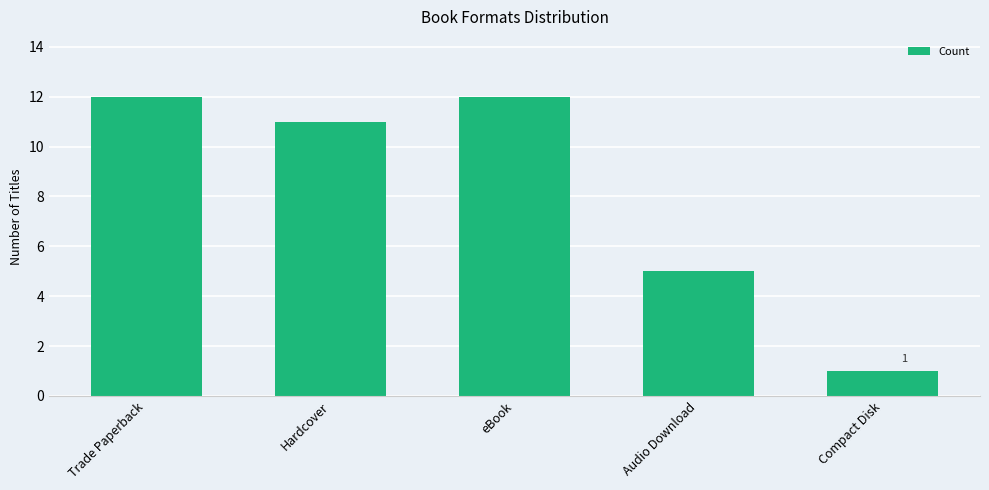

What is the approximate value at Trade Paperback?

12